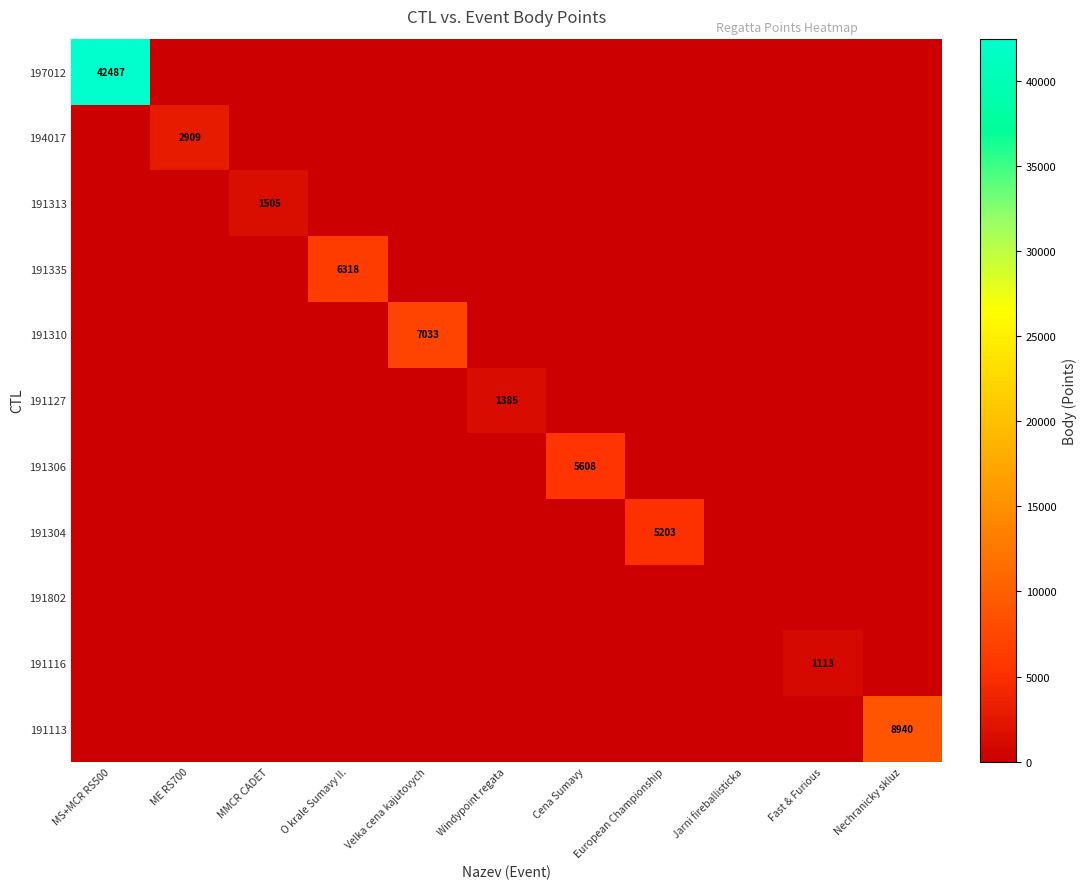

List the labels in order of 194017 value, smallest first.

MS+MCR RS500, MMCR CADET, O krale Sumavy II., Velka cena kajutovych, Windypoint regata, Cena Sumavy, European Championship, Jarni fireballisticka, Fast & Furious, Nechranicky skluz, ME RS700